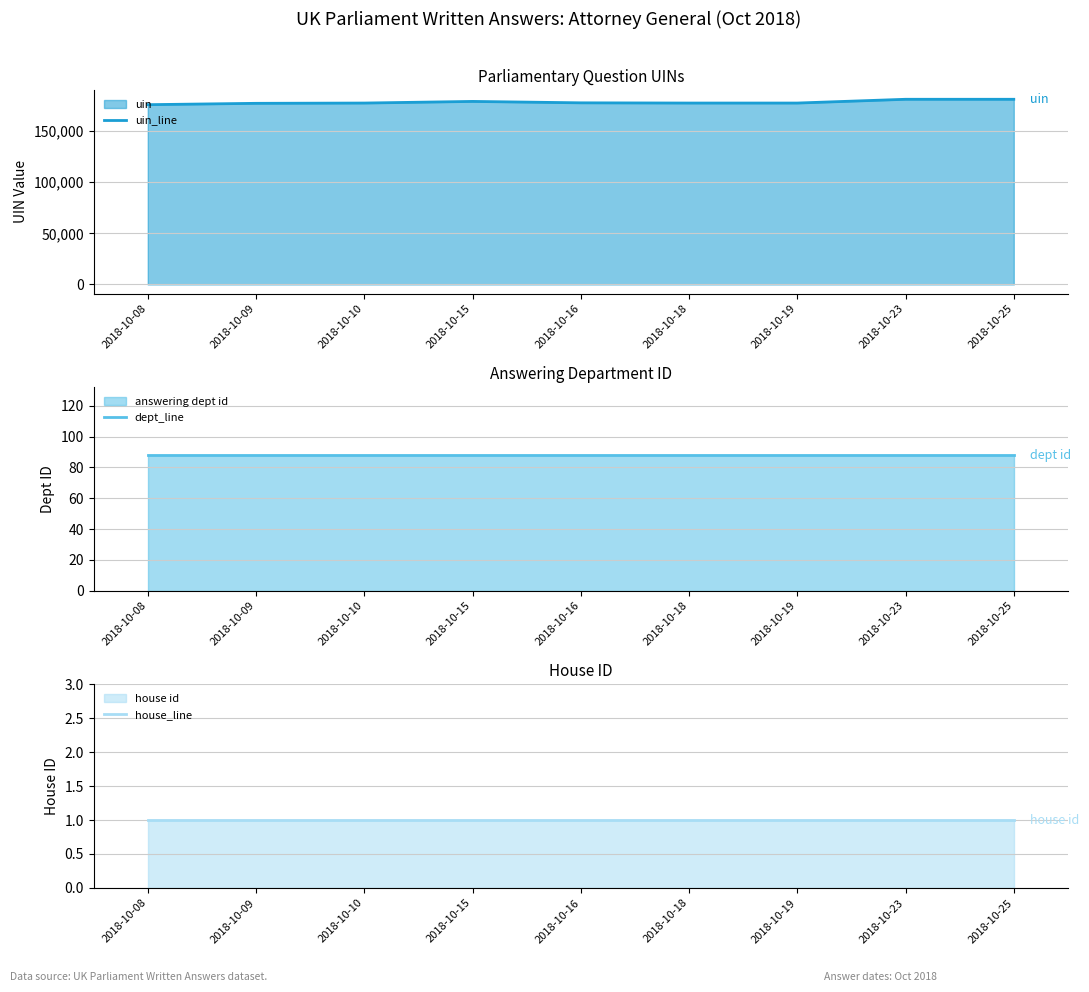

True or false: dept_line and house_line intersect in this chart.

False